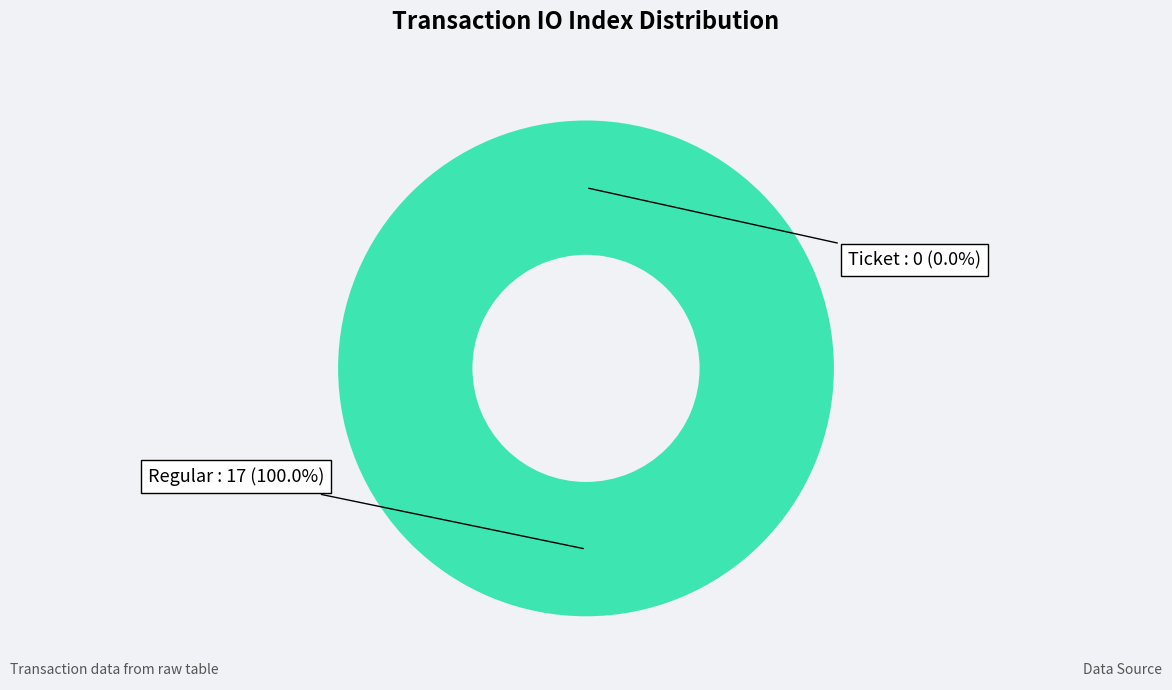

Between Regular and Ticket, which is larger?

Regular